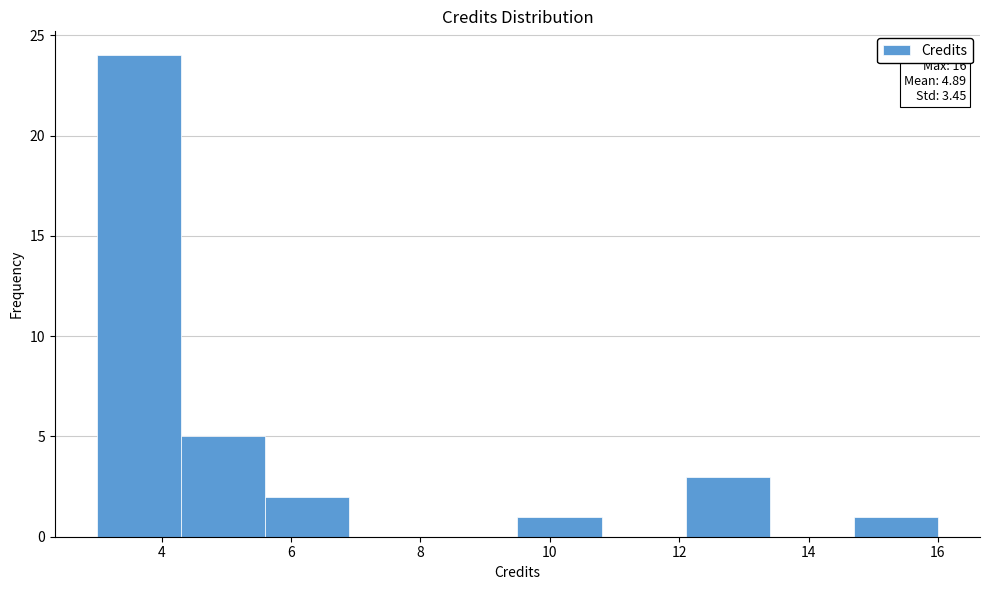

Which range on the x-axis has the tallest bar?

3.0 to 4.3